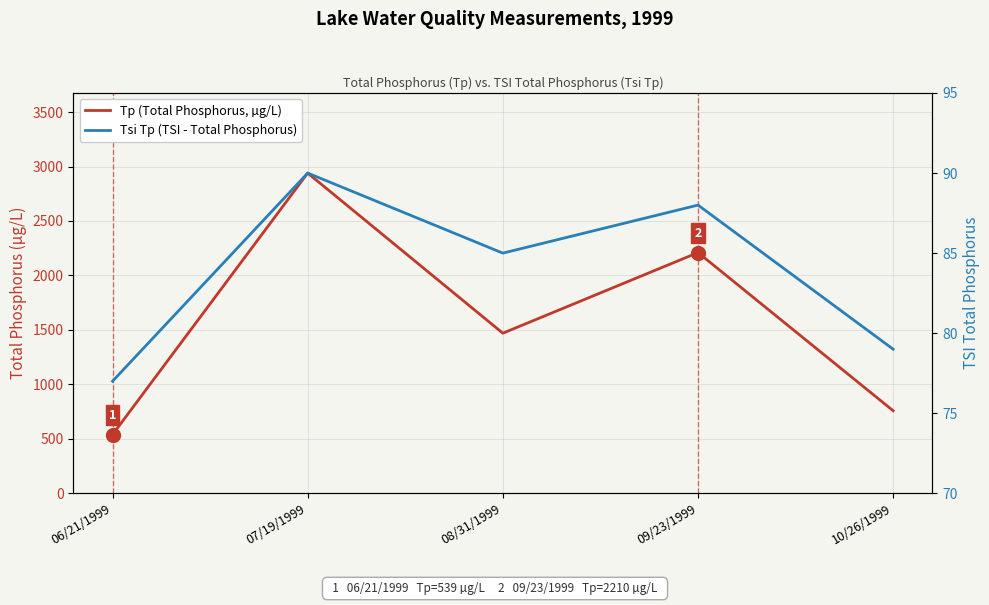

Rank the series by their average value, from lowest to highest.

Tsi Tp (TSI - Total Phosphorus), Tp (Total Phosphorus, µg/L)